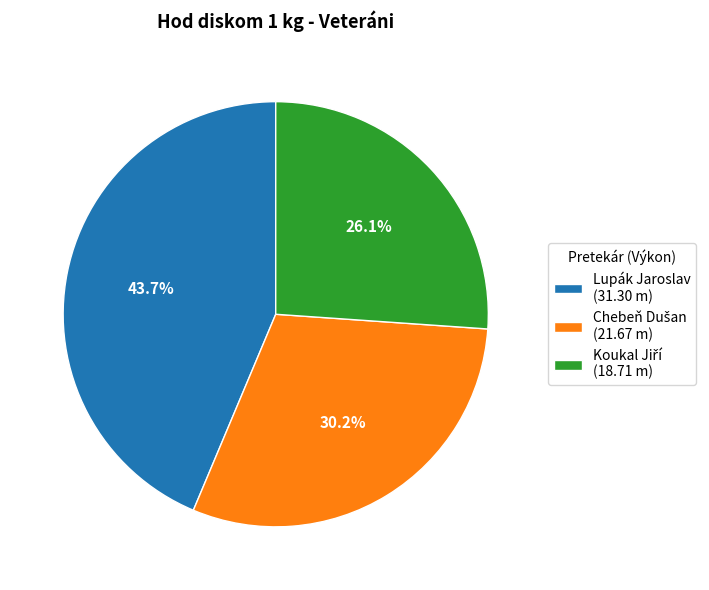

Is there a majority slice in this chart?

No